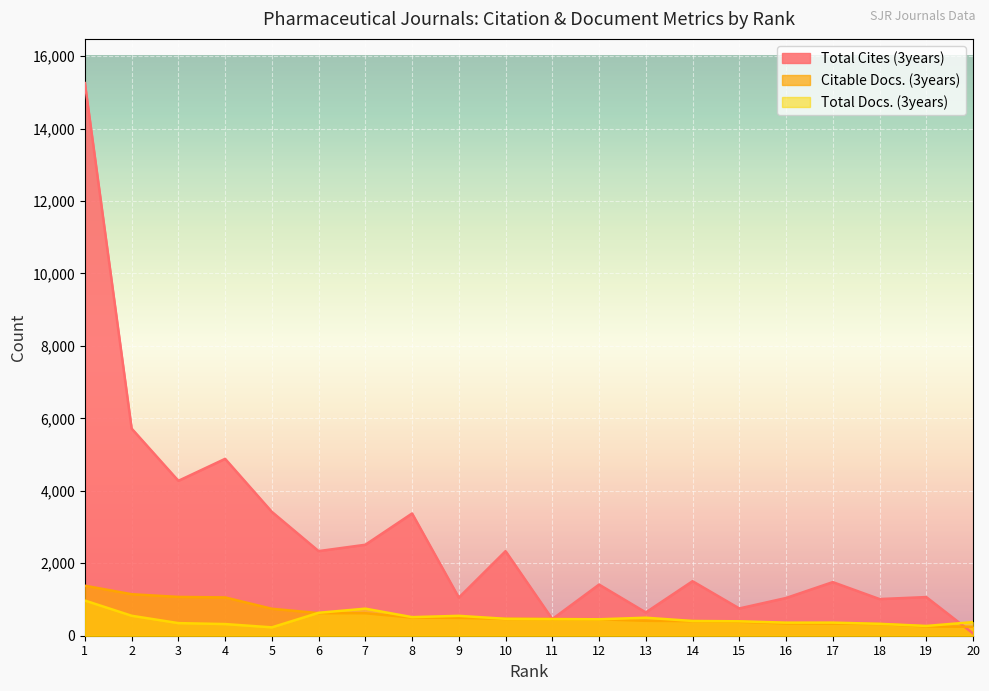

What are all the series names shown in the legend?

Total Cites (3years), Citable Docs. (3years), Total Docs. (3years)